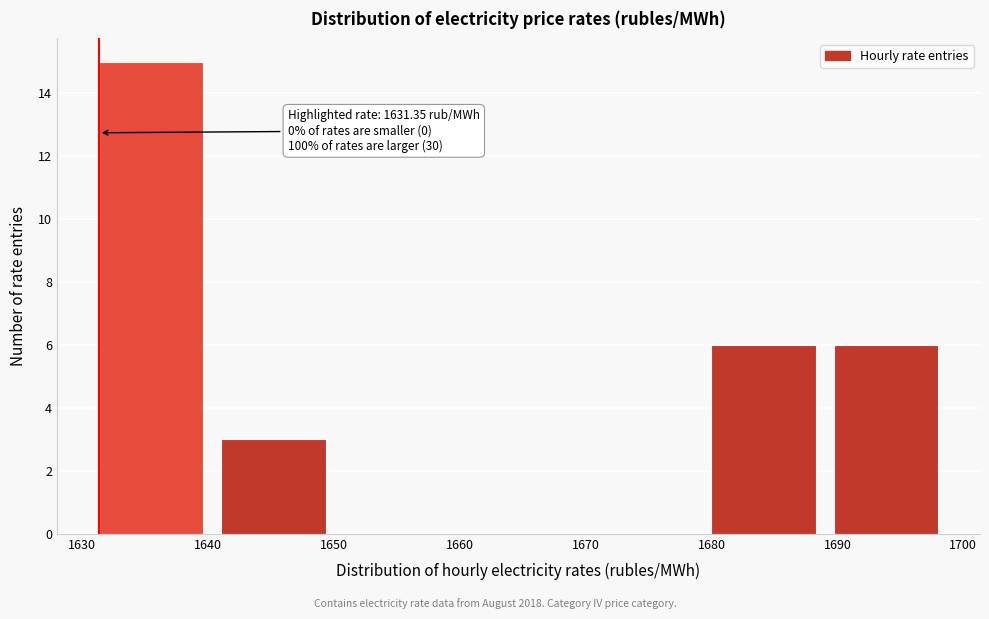

Over which range of the x-axis is the bar tallest?

1631 to 1641